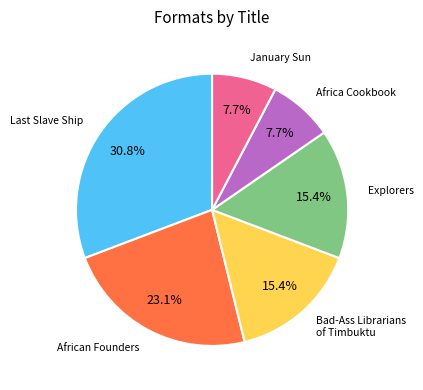

Does any single category account for the majority?

No